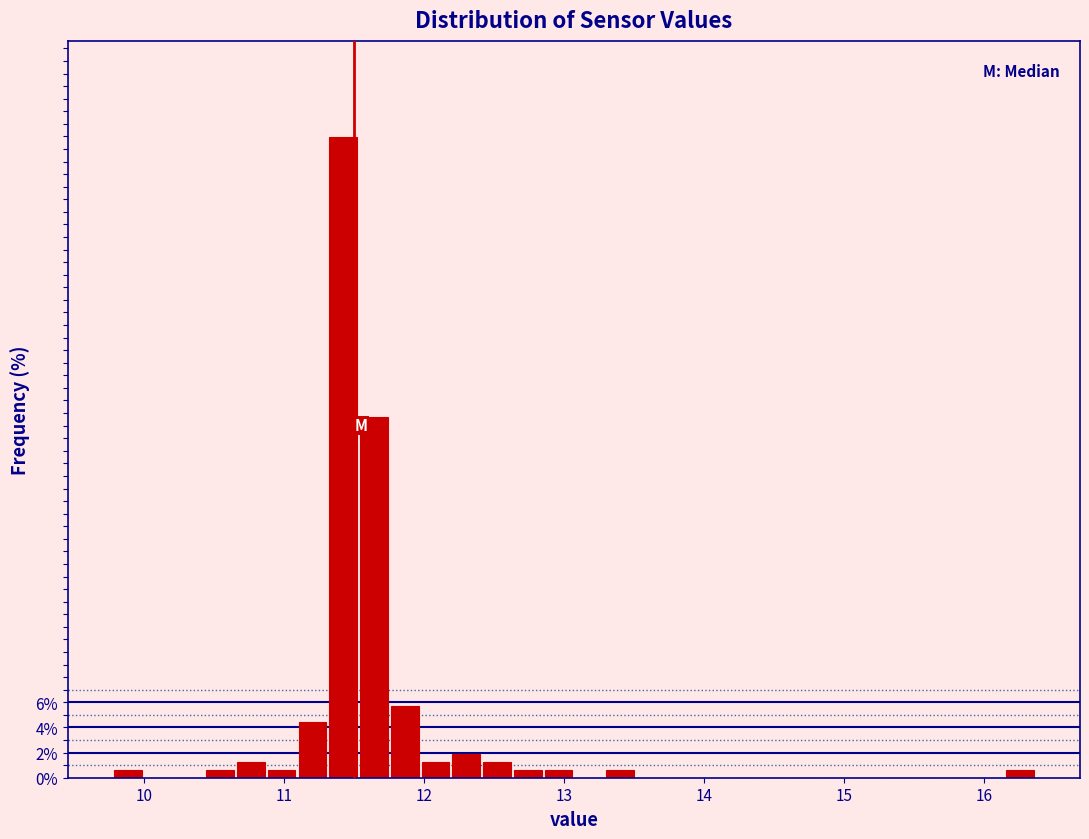

Around what value on the x-axis is the tallest bar? Give the approximate position of its centre, as read against the axis.

11.4